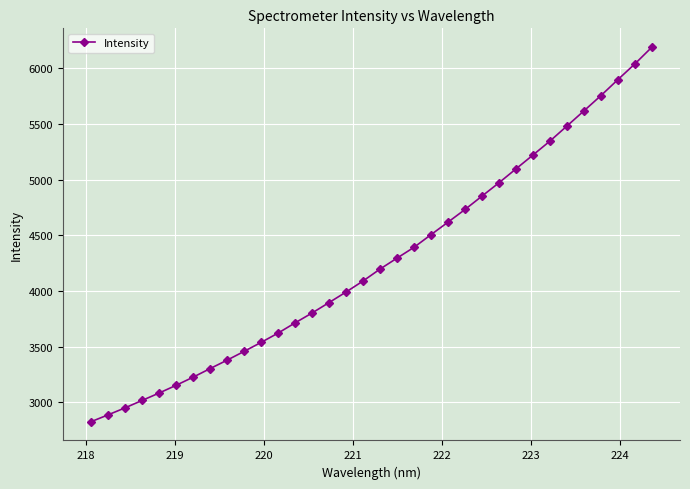

What is the average value?

4269.4